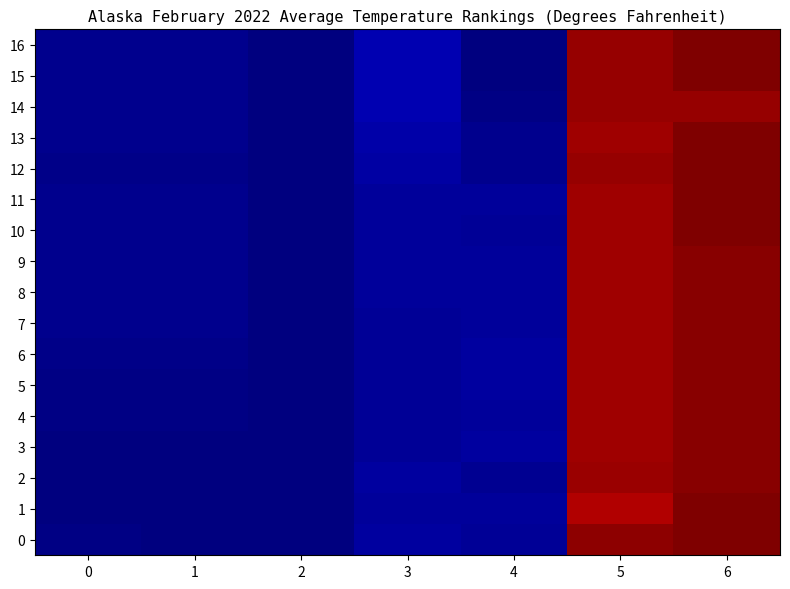

Count the number of data series in this chart.

17